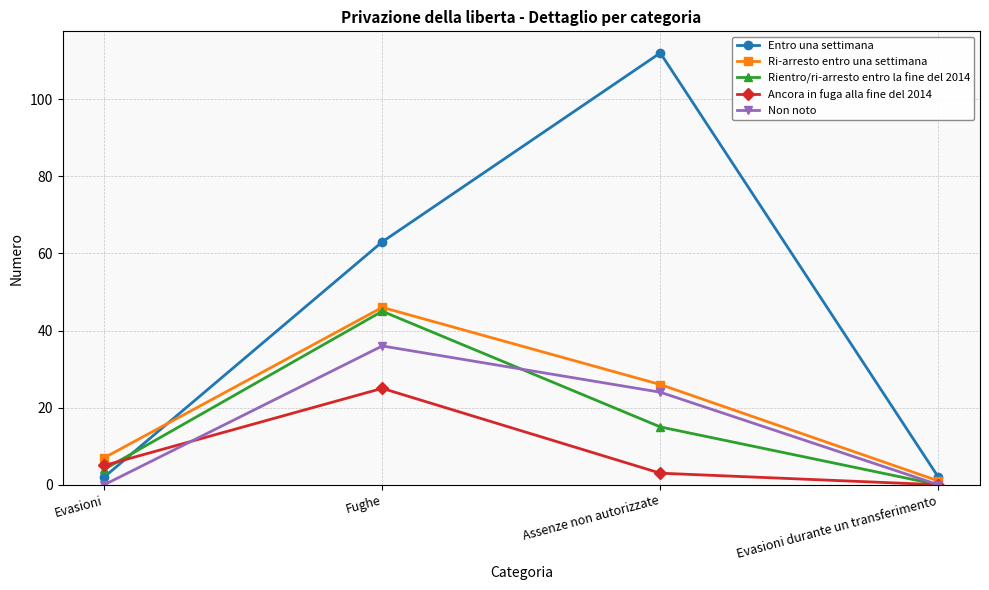

The Rientro/ri-arresto entro la fine del 2014 series shows -26 at Evasioni durante un transferimento. True or false?

False